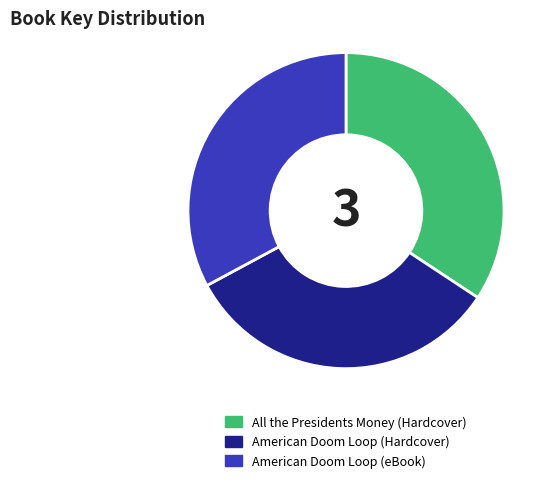

Combined, do American Doom Loop (eBook) and All the Presidents Money (Hardcover) account for over 50%?

Yes